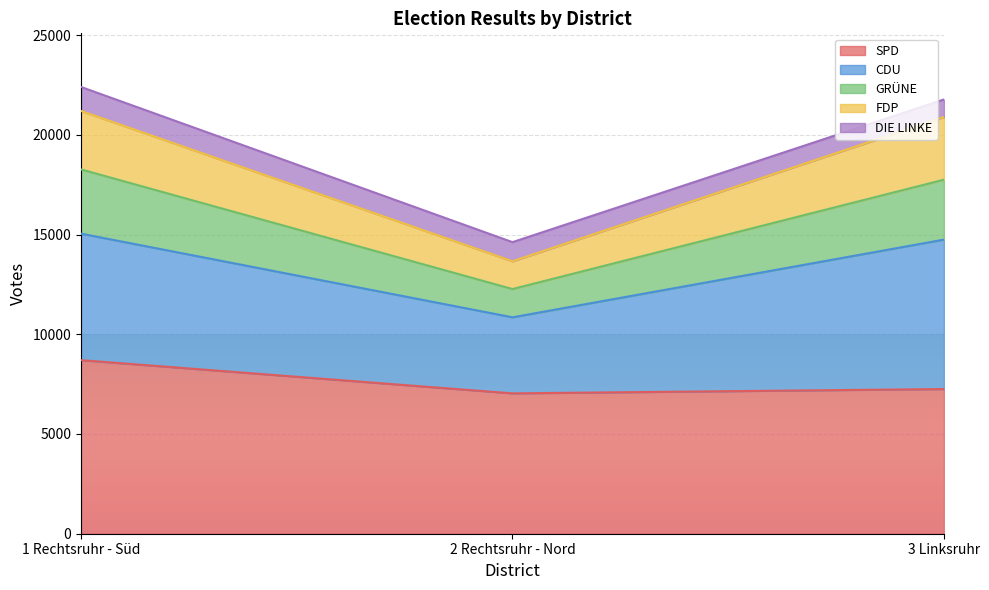

What is the lowest value of the SPD series?

7037